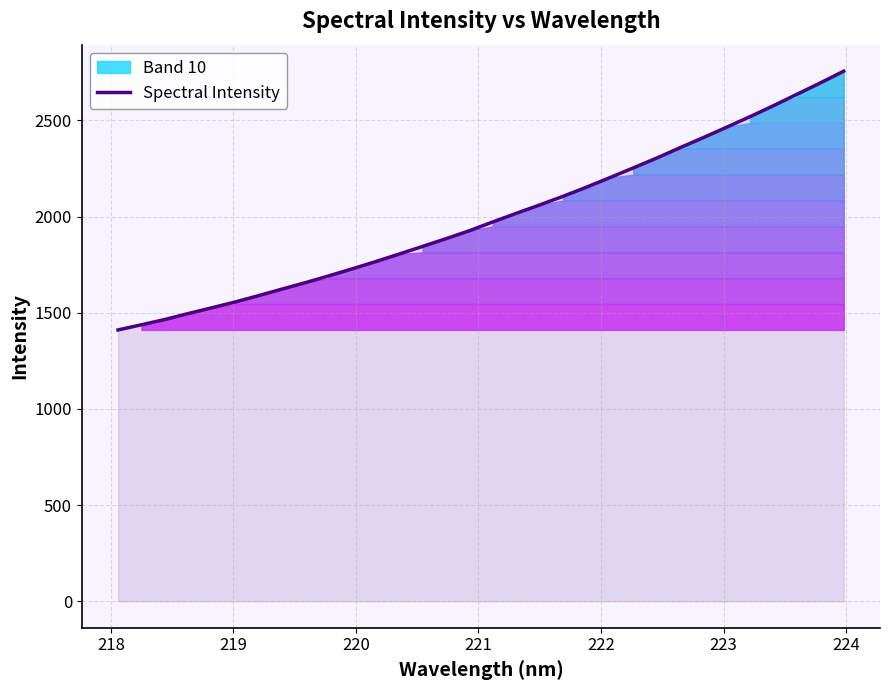

What is the maximum value for Spectral Intensity?

2756.3